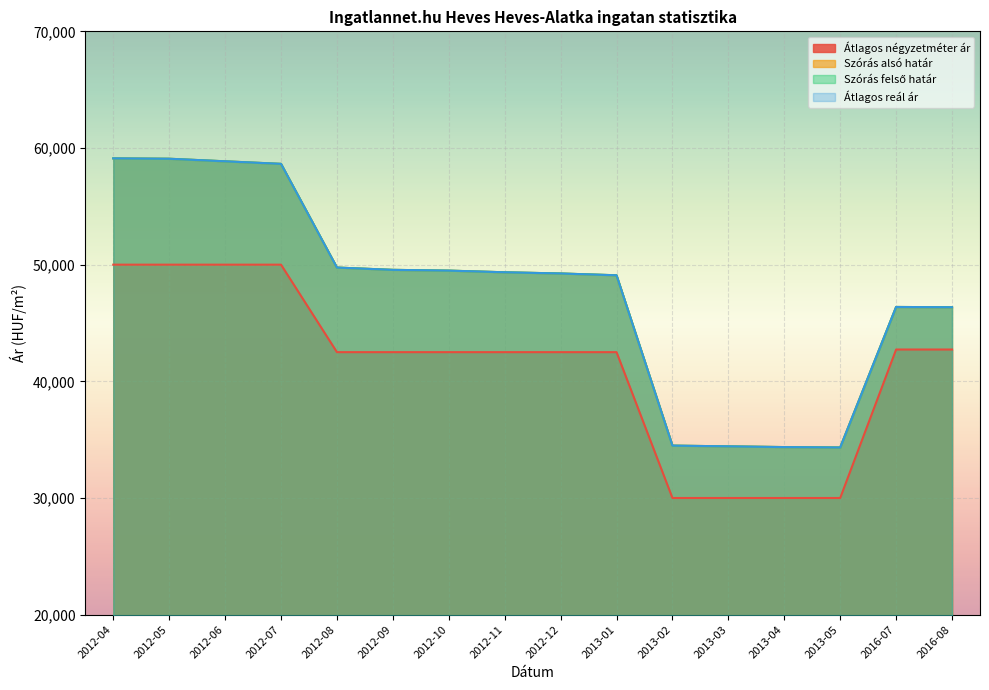

At which category is the sum across all series the highest?

2012-04